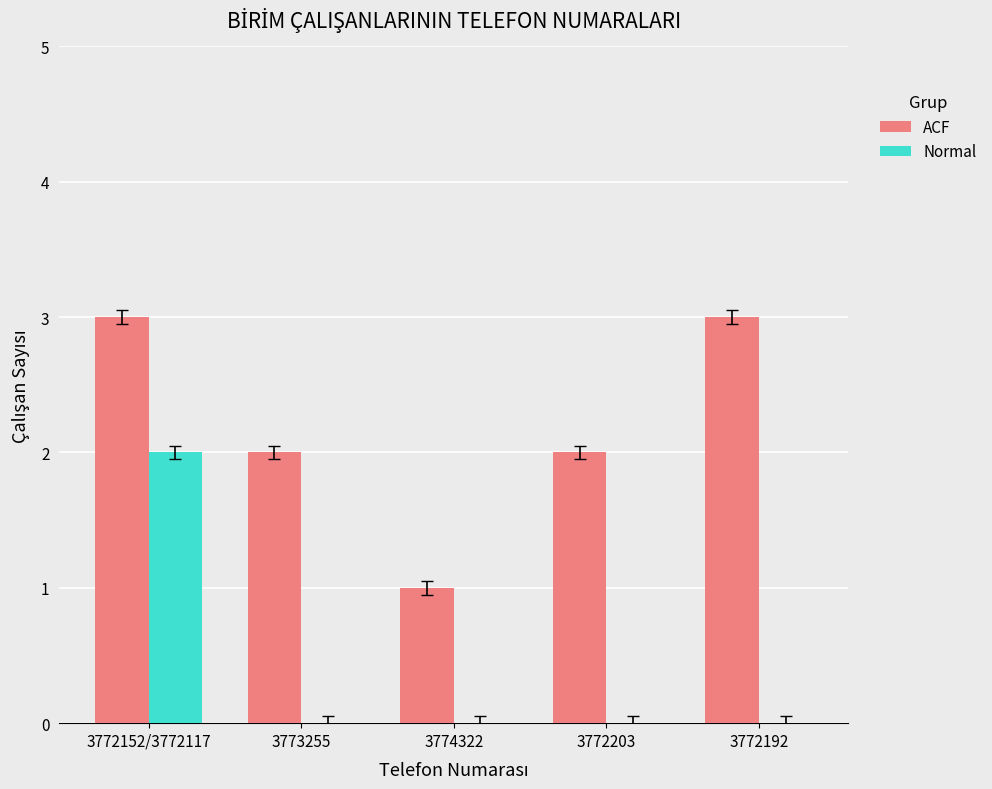

What is the maximum value for ACF?

3